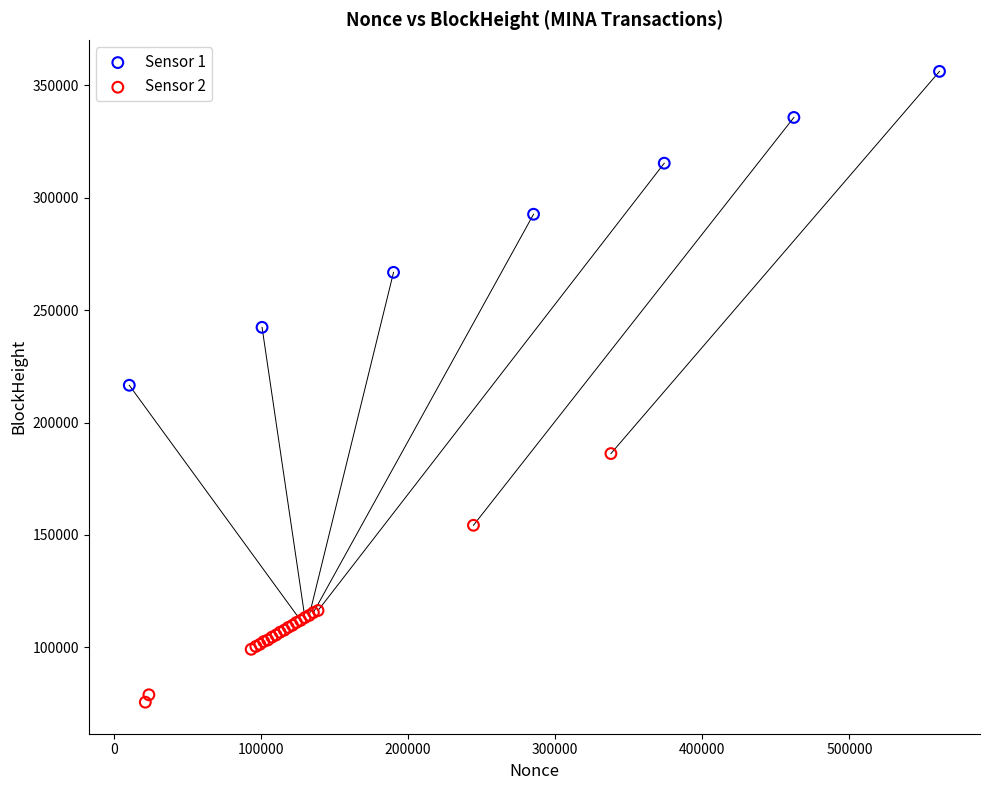

Which series reaches the minimum Y coordinate?

Sensor 2